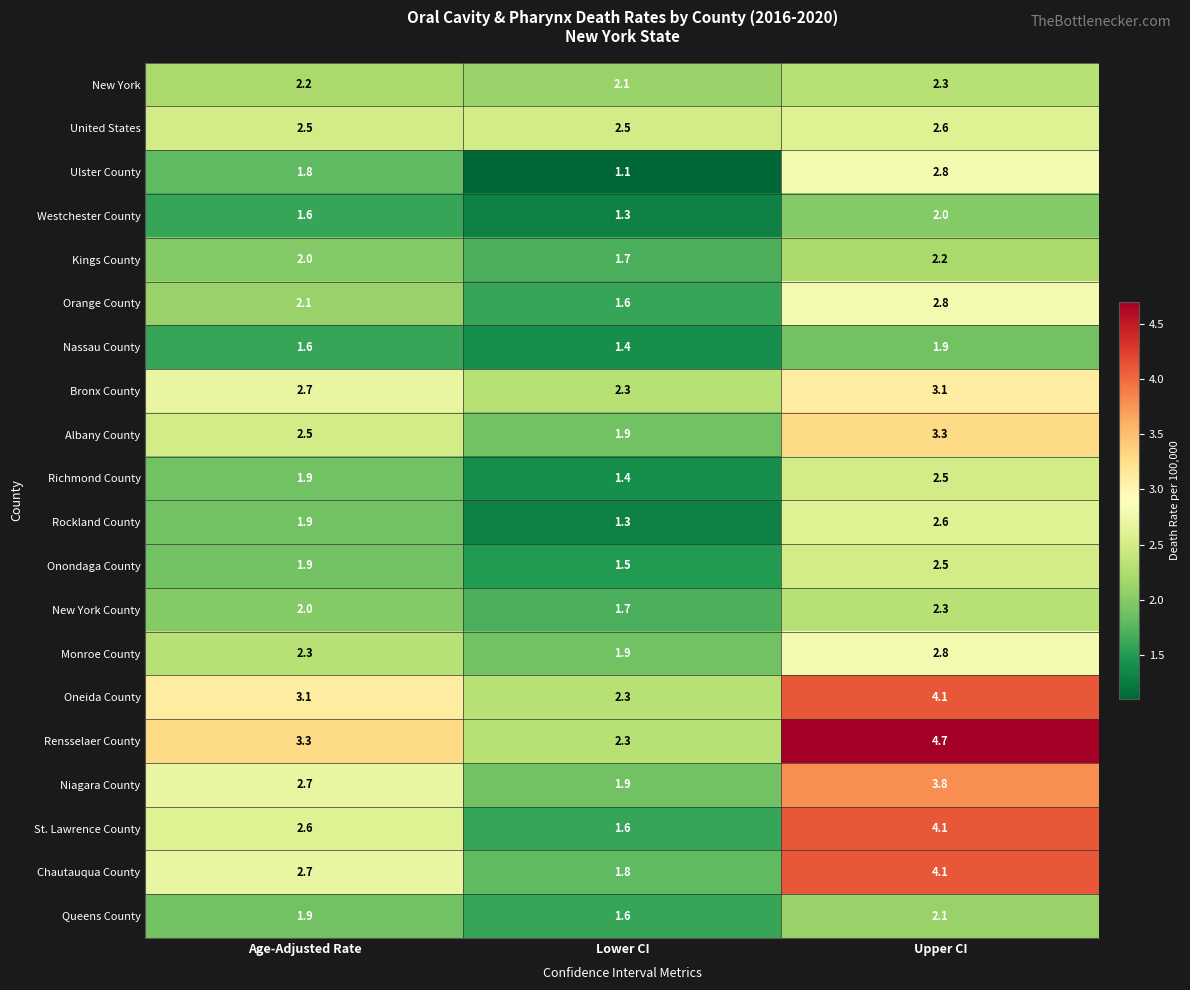

Which category has the highest value in the St. Lawrence County series?

Upper CI